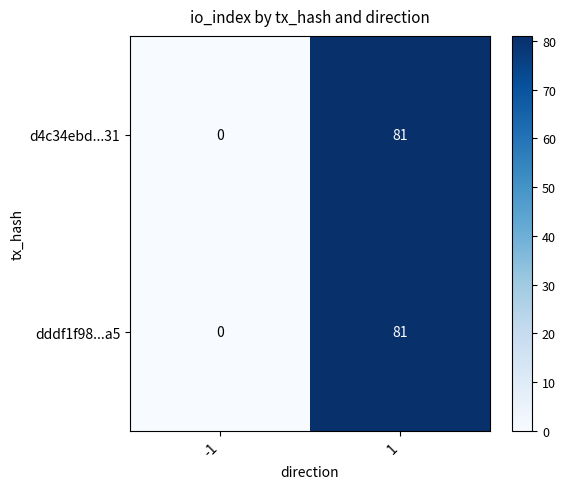

How many distinct data groups are displayed?

2